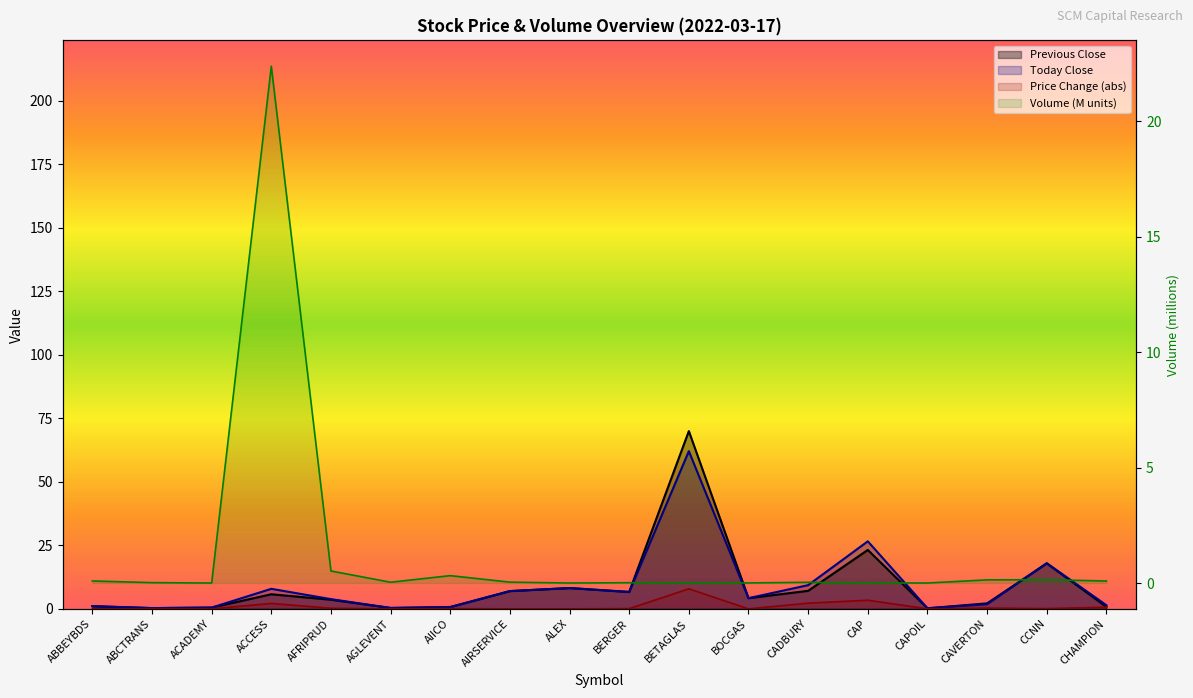

What are all the series names shown in the legend?

Previous Close, Today Close, Price Change (abs), Volume (M units)